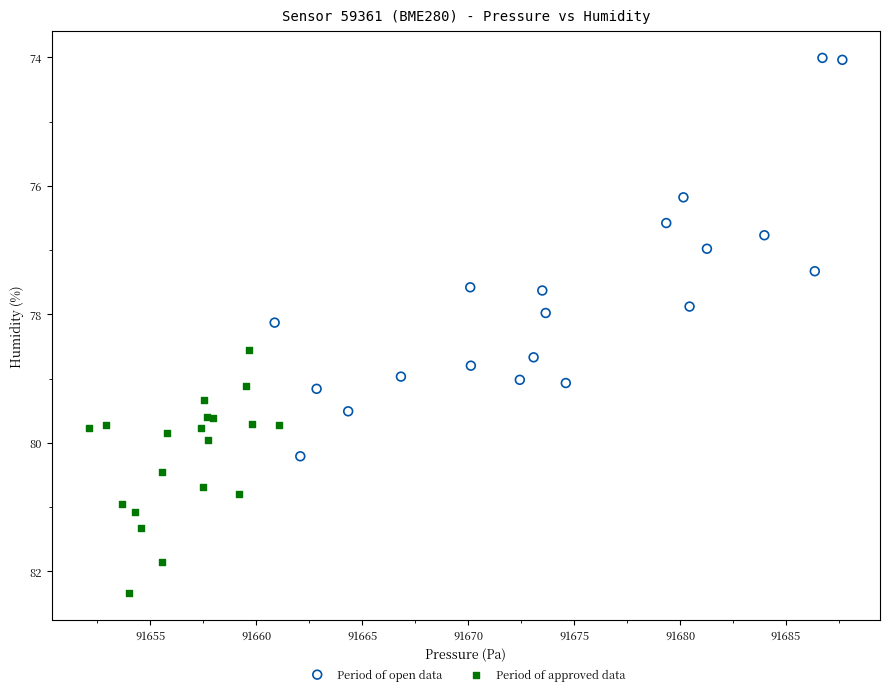

Which series has the largest Y range (max minus min)?

Period of open data